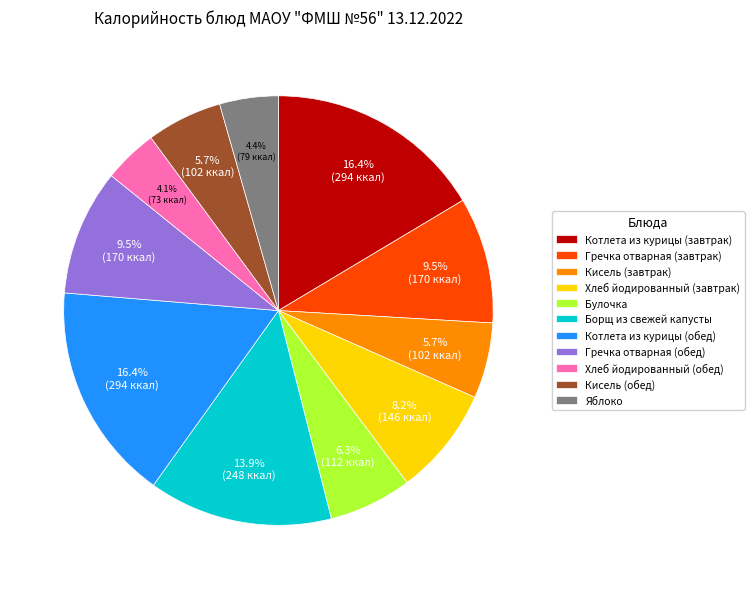

Does Кисель (завтрак) account for over 50% of the chart?

No